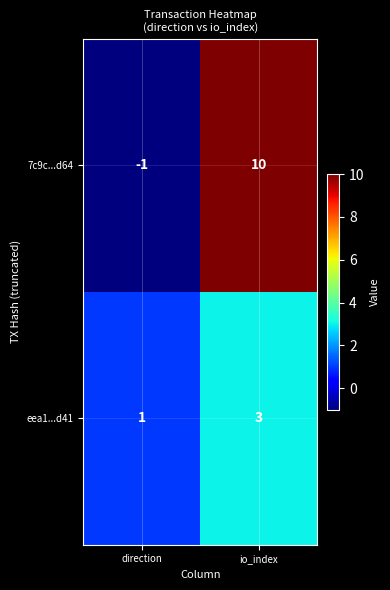

Reading right to left, extract all data points from this chart.

7c9c...d64: io_index=10	direction=-1
eea1...d41: io_index=3	direction=1